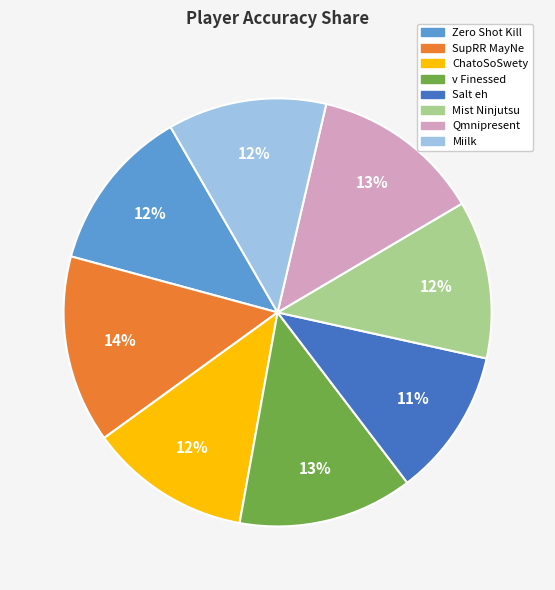

Is the sum of Salt eh and Mist Ninjutsu greater than half?

No